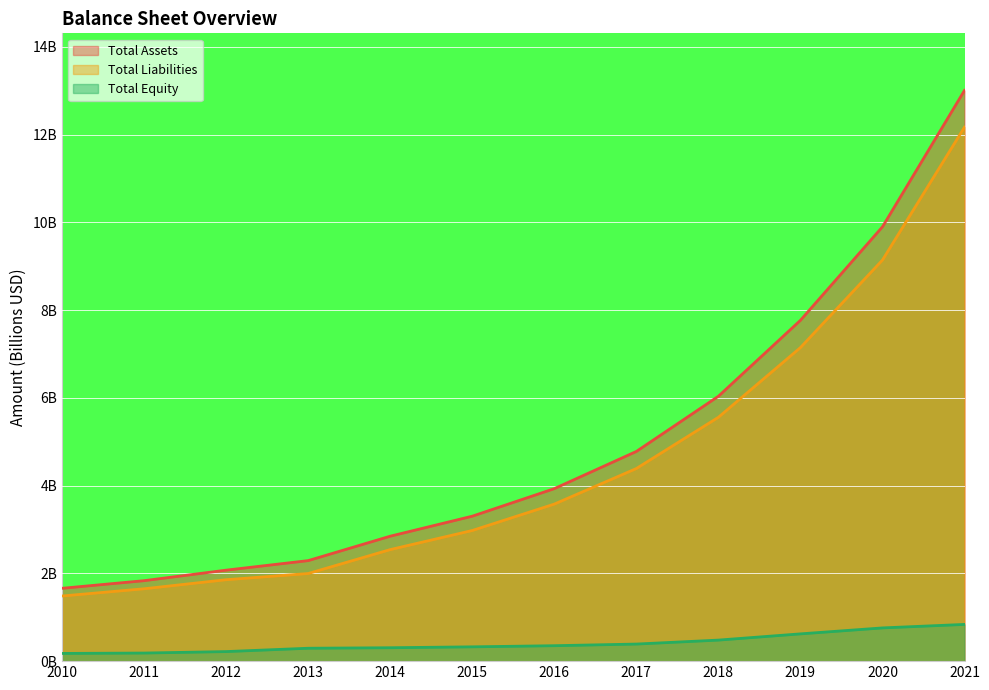

What is the sum of all Total Liabilities values?

54.5